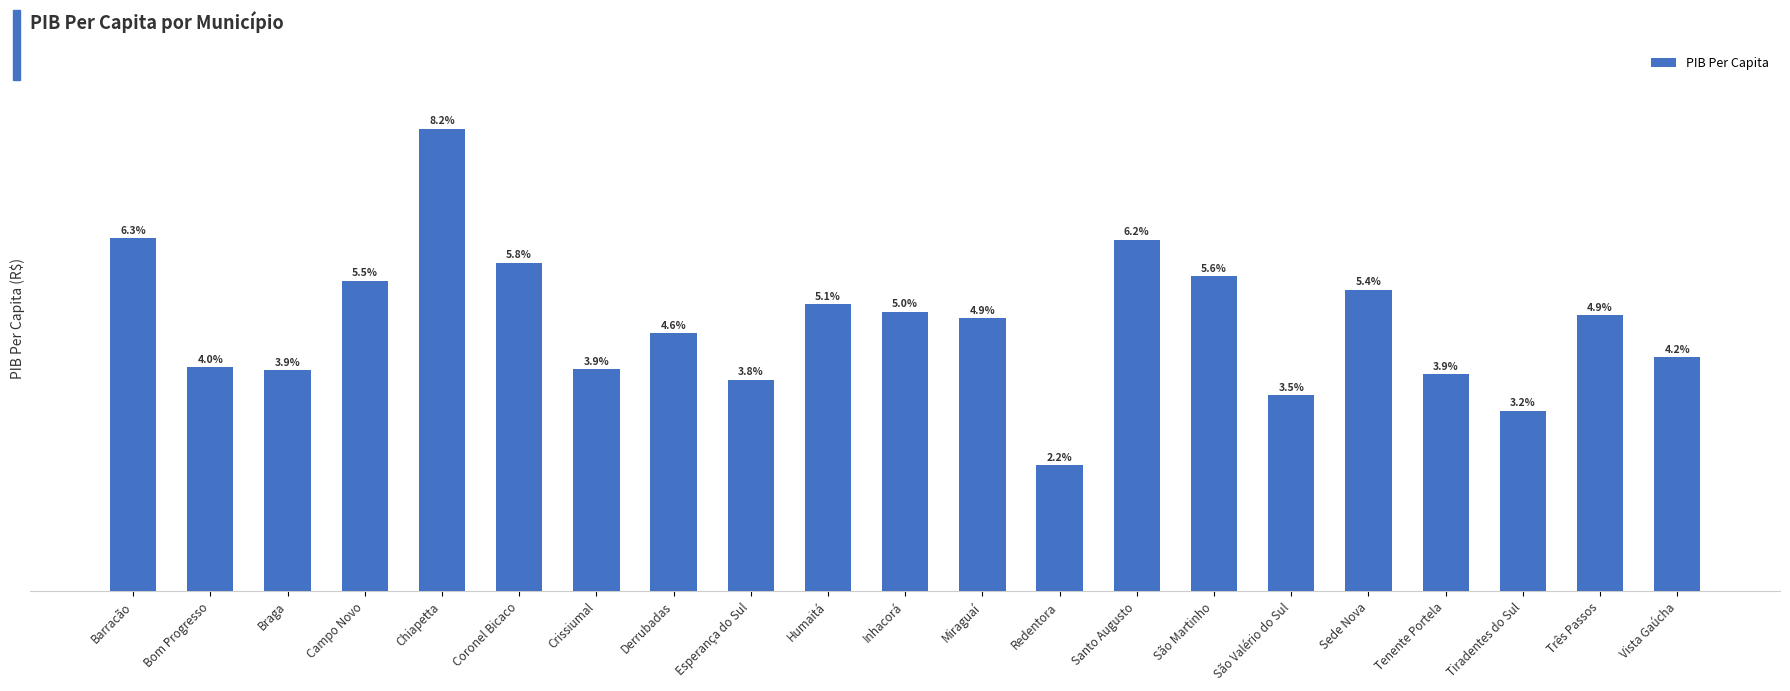

What is the value of the 6th bar from the left?

20533.2